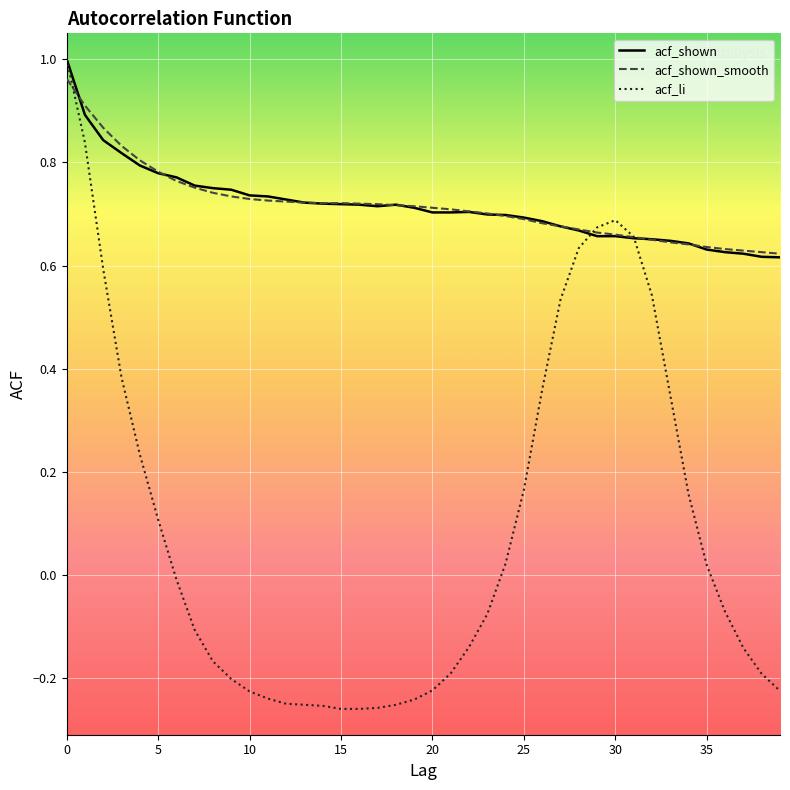

Which series has the largest range (max minus min)?

acf_li